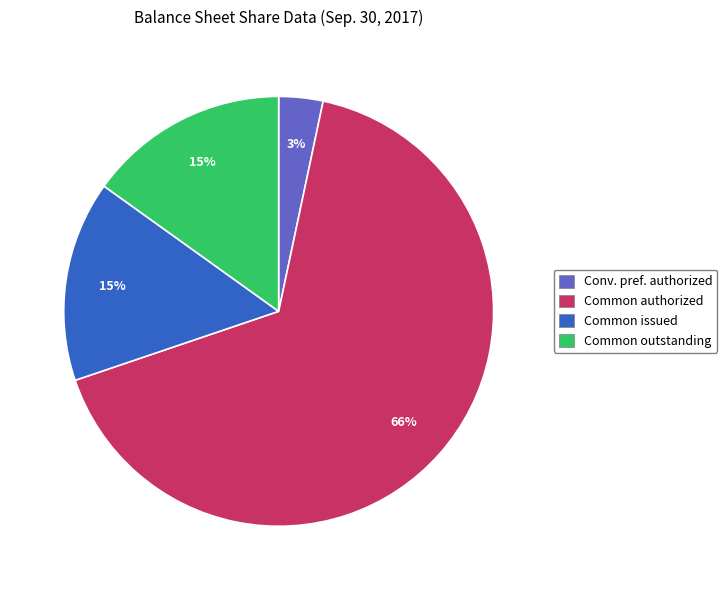

To the nearest percent, what is the average slice percentage?

25%